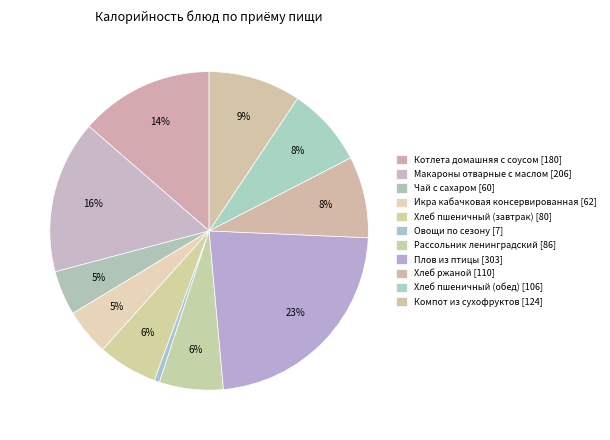

What is the ratio of the value at Овощи по сезону to the value at Икра кабачковая консервированная?

0.1